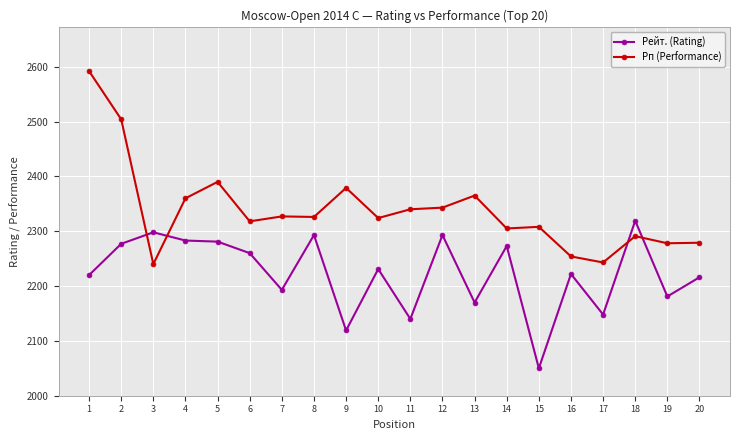

Is the value of Рп (Performance) at 15 greater than the value of Рейт. (Rating) at 16?

Yes